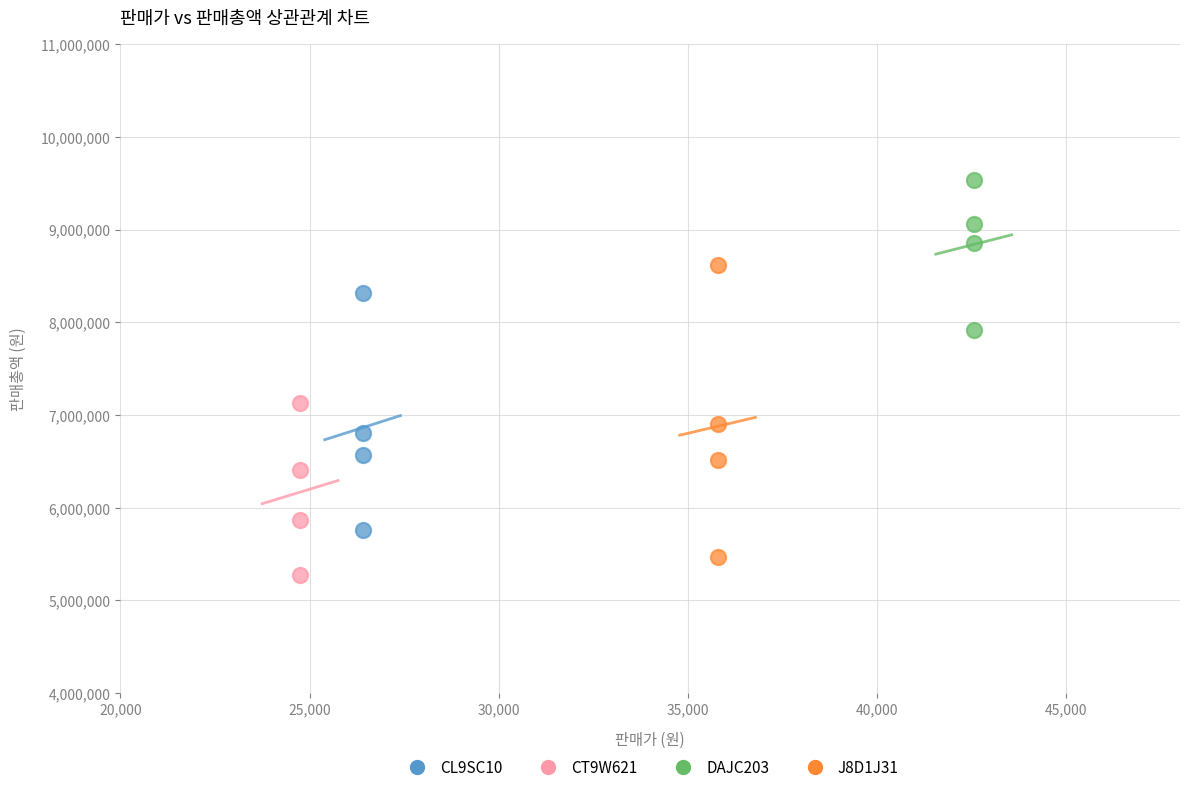

Which series reaches the maximum Y coordinate?

DAJC203